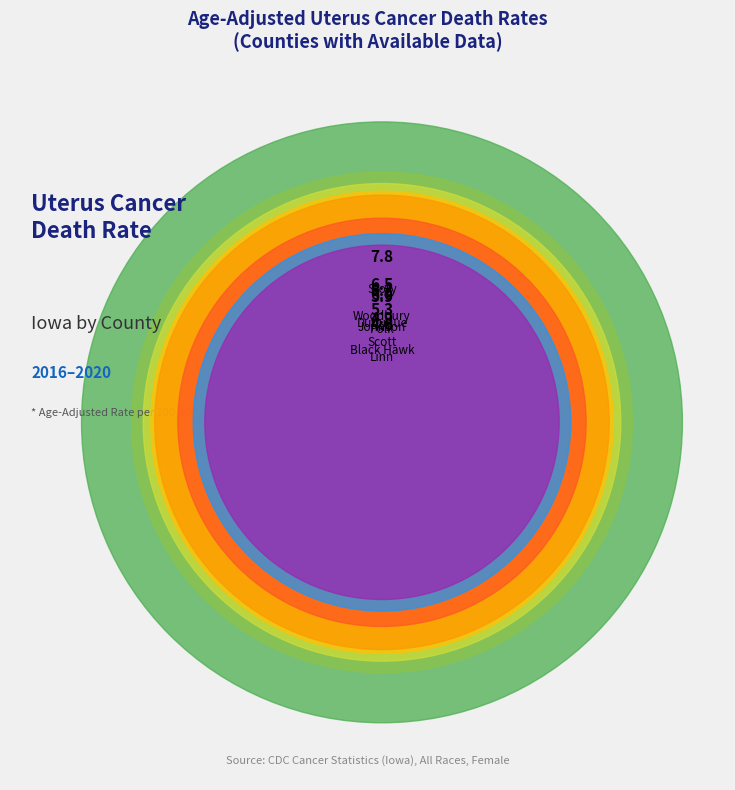

The Black Hawk County slice represents 10% of the pie. True or false?

True